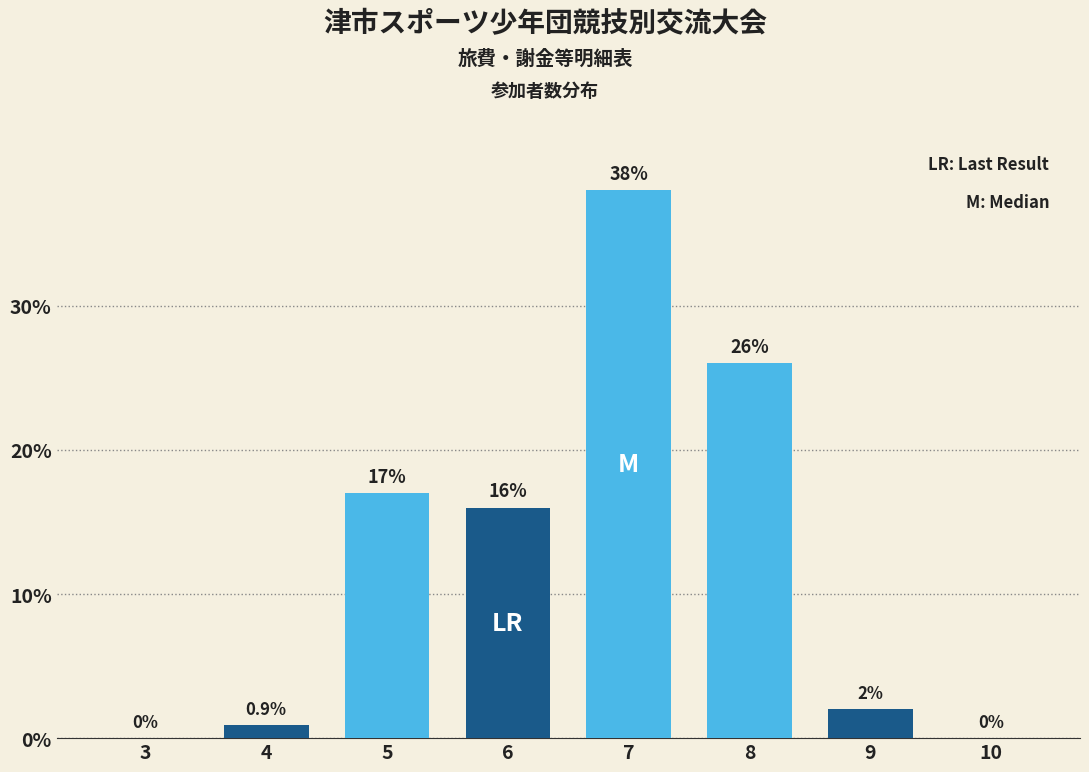

Reading left to right, what are all the values shown in this chart?

3=0.0	4=0.9	5=17.0	6=16.0	7=38.0	8=26.0	9=2.0	10=0.0